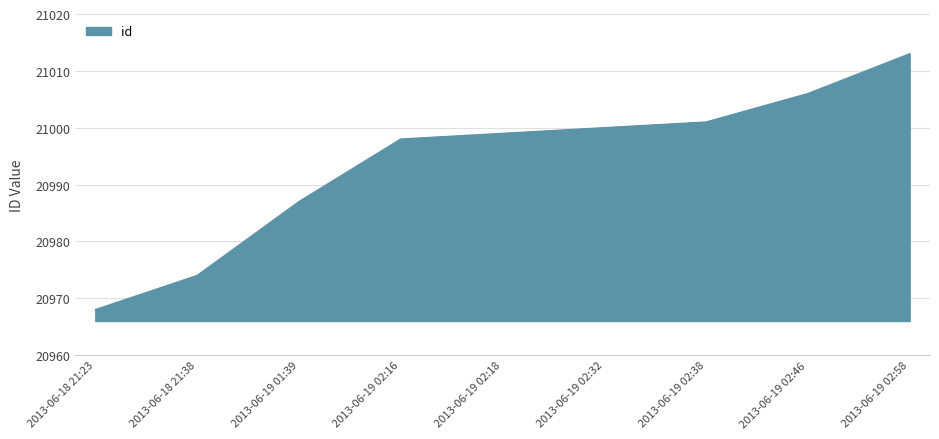

Where is the data nearest to the value 20990?

2013-06-19 01:39